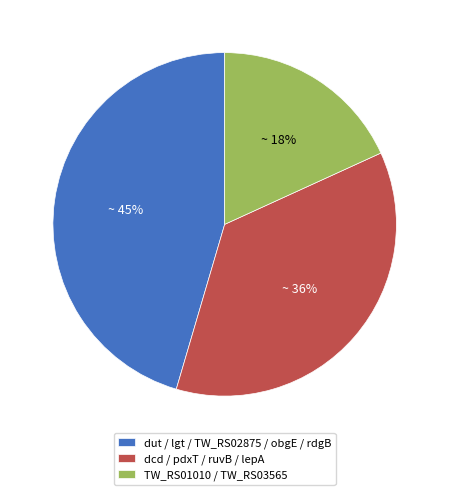

Is the sum of TW_RS01010 / TW_RS03565 and dcd / pdxT / ruvB / lepA greater than half?

Yes